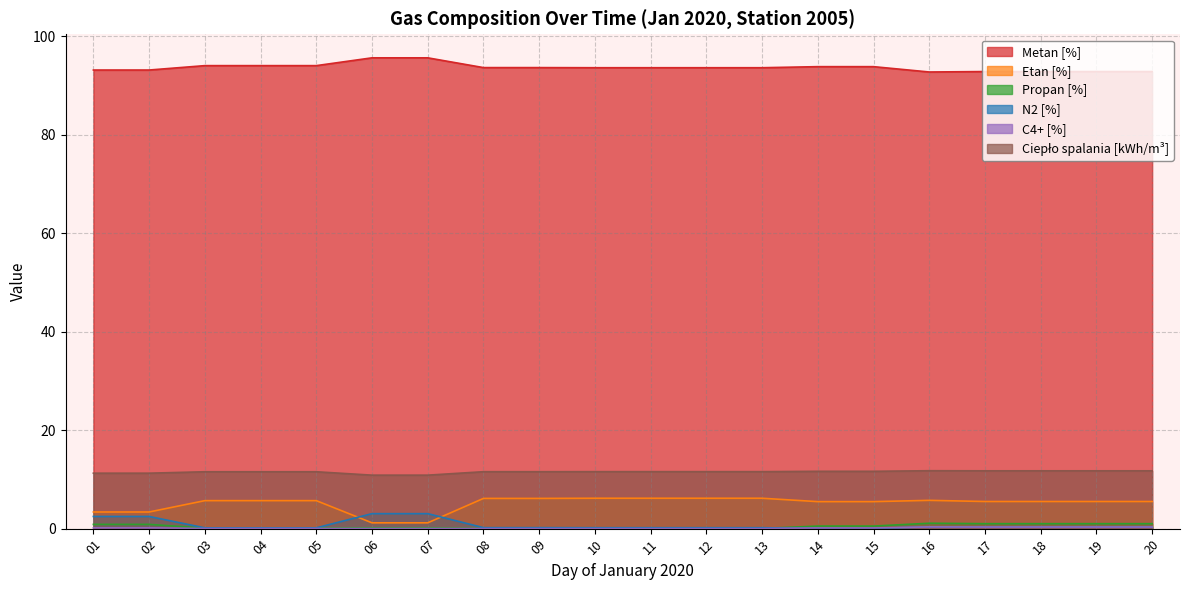

At which label does Propan [%] reach its minimum?

08